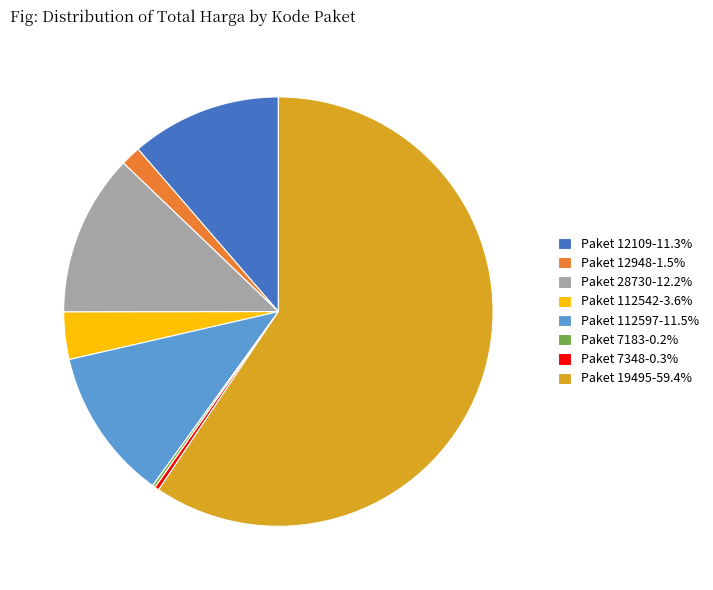

Approximately how many times larger is the value at Paket 112542-3.6% compared to Paket 112597-11.5%?

0.3